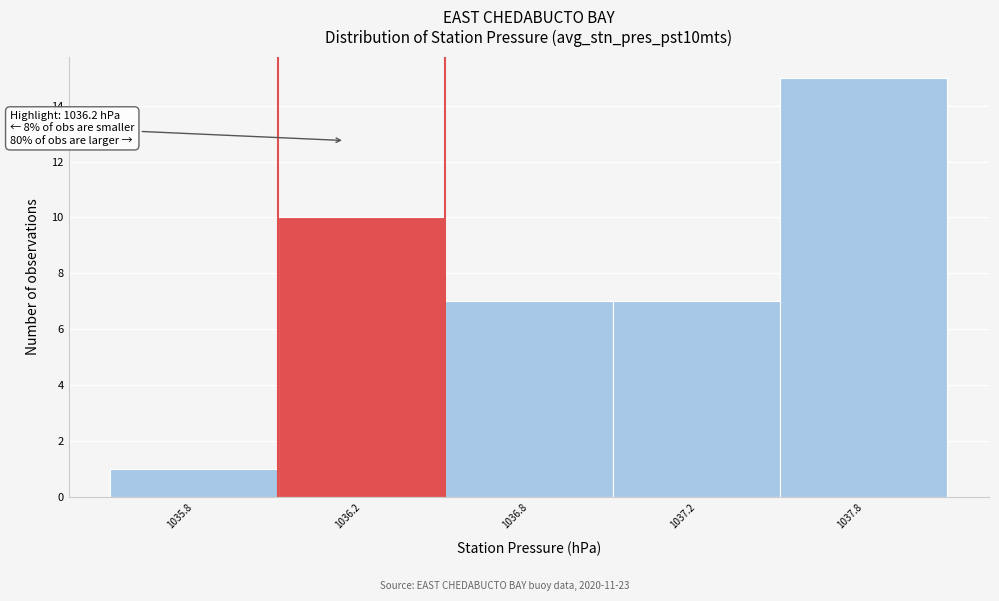

Reading left to right, transcribe all the data shown in this chart.

1035.8=1	1036.2=10	1036.8=7	1037.2=7	1037.8=15